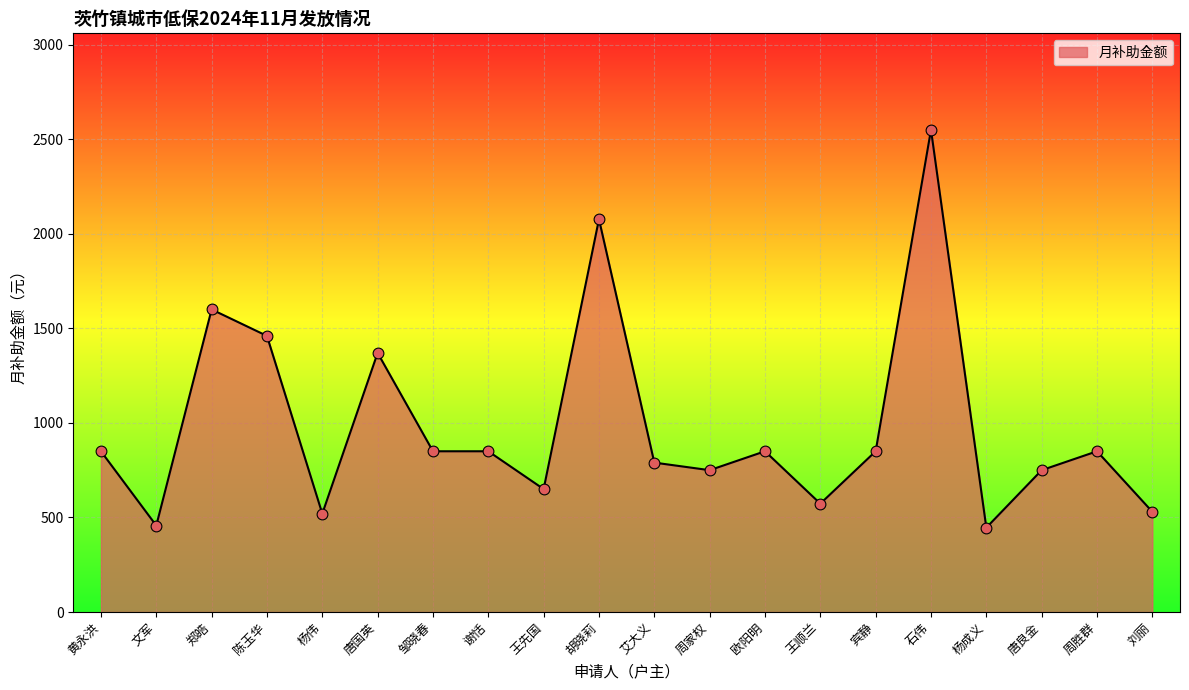

Between 刘丽 and 邹晓春, which is larger?

邹晓春